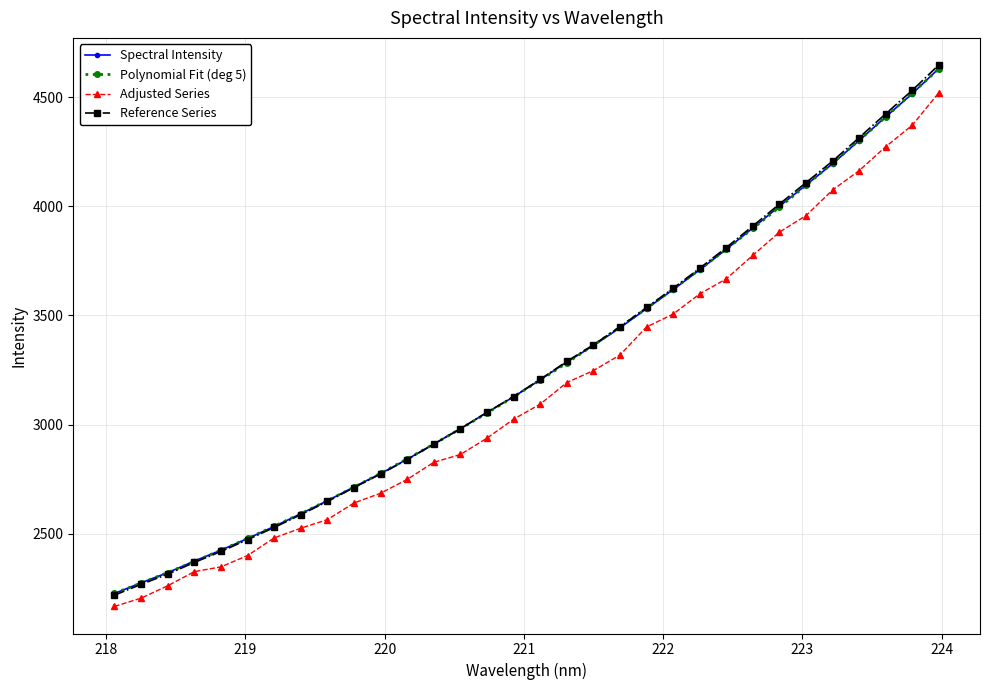

What is the value of the Reference Series point at the 29th from the left?

4313.9